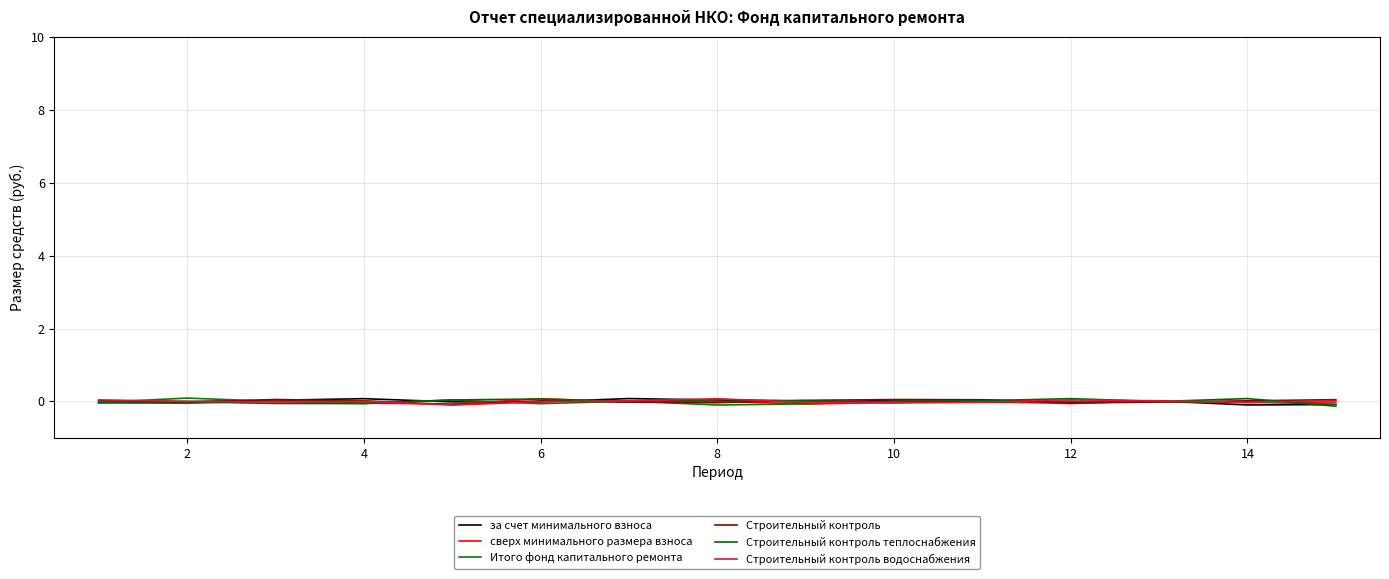

True or false: Итого фонд капитального ремонта and сверх минимального размера взноса cross at least once.

True